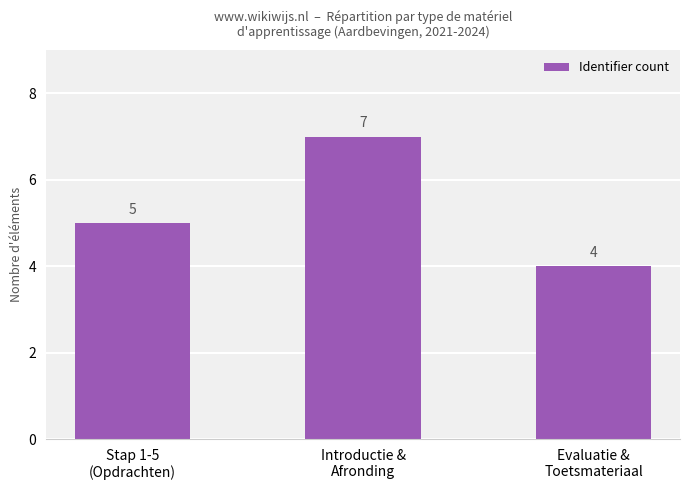

What is the average value?

5